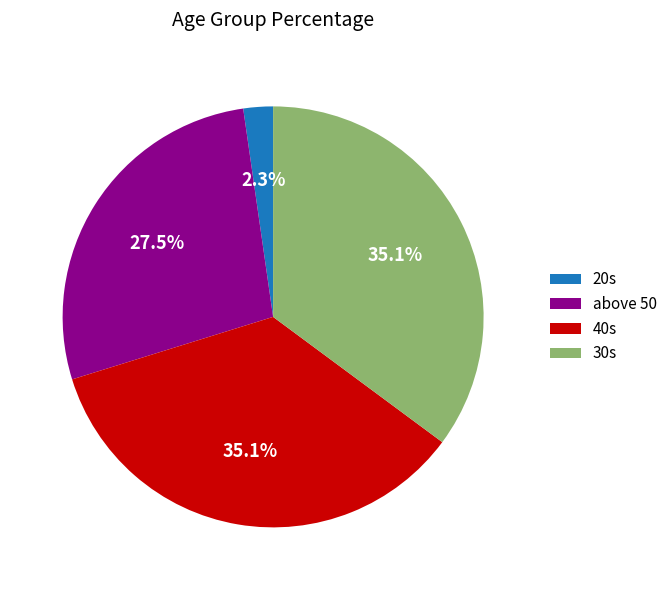

How many segments does this pie chart have?

4